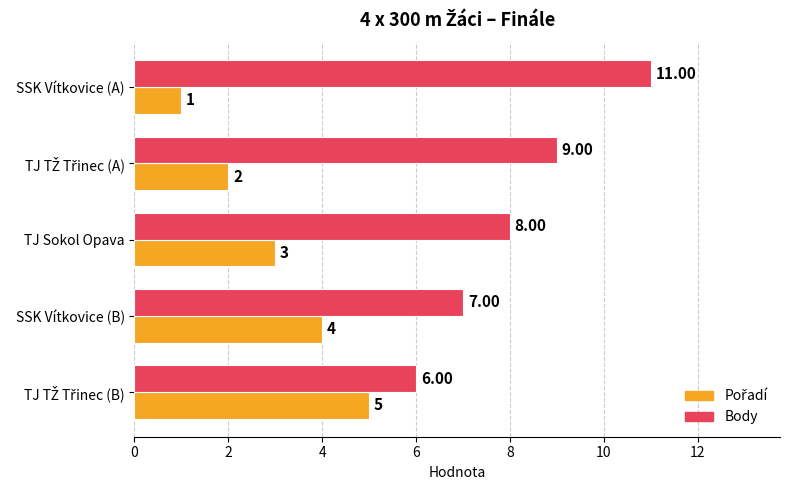

What is the difference between the second highest and minimum values in the Body series?

3